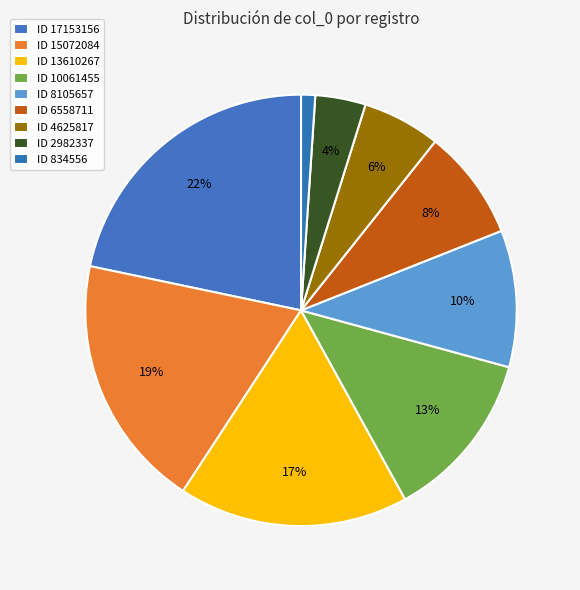

How many segments does this pie chart have?

9